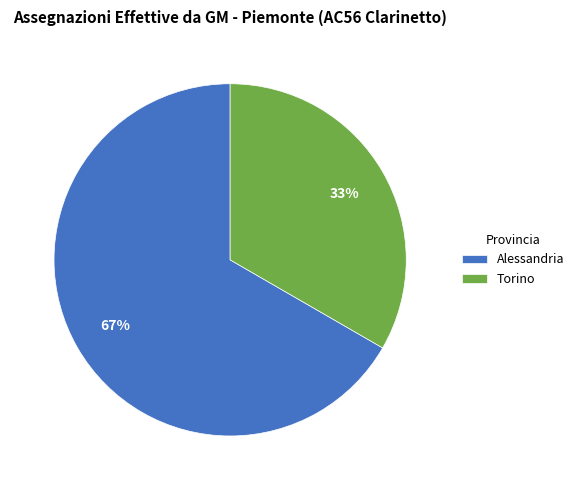

Is there a majority slice in this chart?

Yes